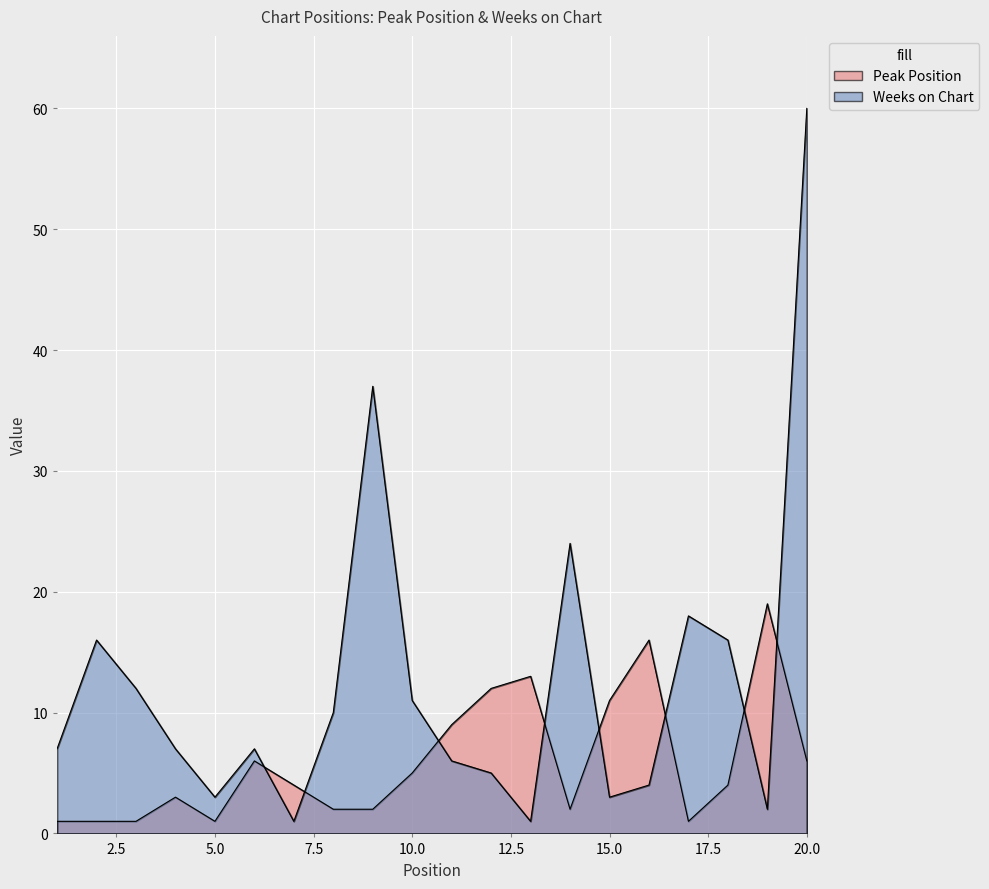

Reading left to right, what are all the values shown in this chart?

Peak Position: 1	1	1	3	1	6	4	2	2	5	9	12	13	2	11	16	1	4	19	6
Weeks on Chart: 7	16	12	7	3	7	1	10	37	11	6	5	1	24	3	4	18	16	2	60